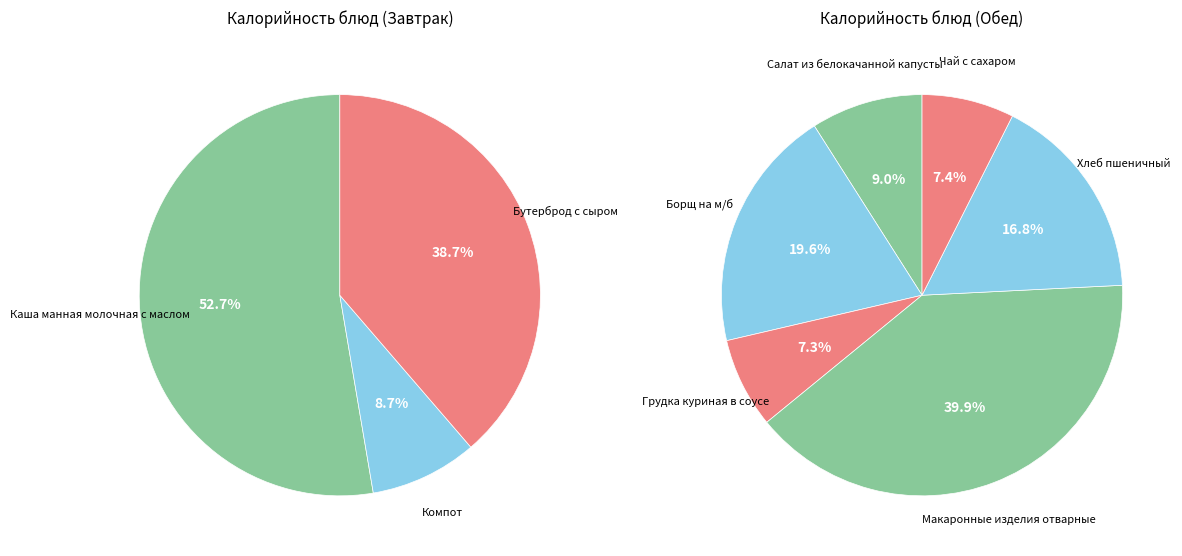

How many slices are in this pie chart?

9